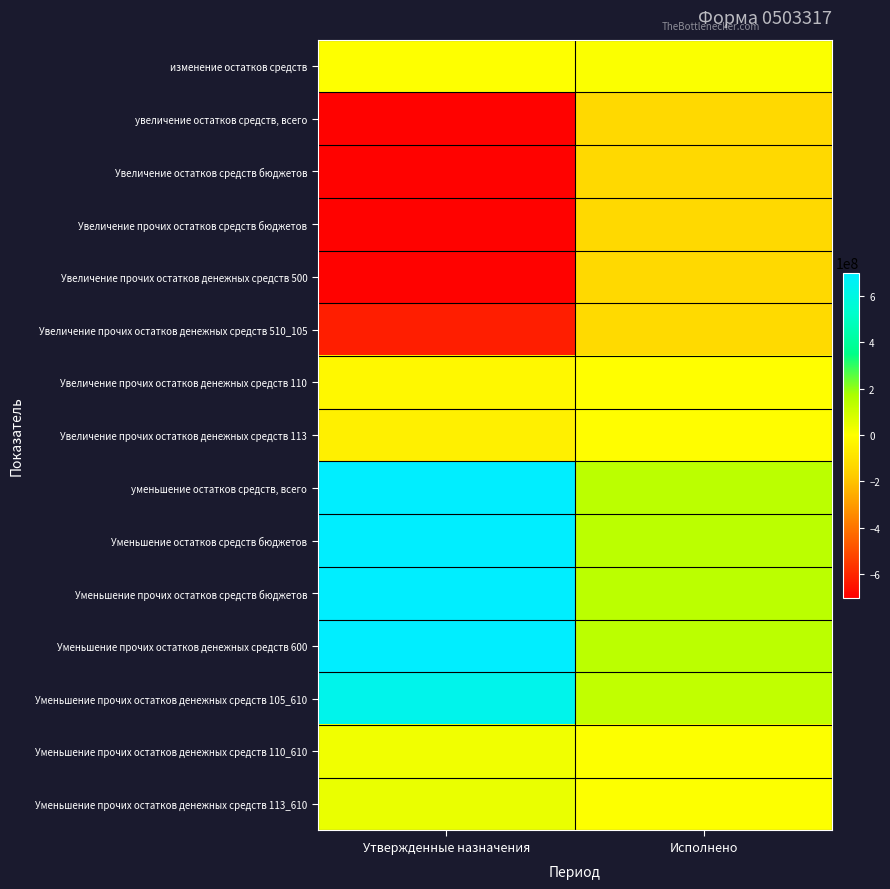

Reading right to left, transcribe all the data shown in this chart.

изменение остатков средств: Исполнено=6379699.5	Утвержденные назначения=2236674.7
увеличение остатков средств, всего: Исполнено=-131217182.0	Утвержденные назначения=-694006876.8
Увеличение остатков средств бюджетов: Исполнено=-131217182.0	Утвержденные назначения=-694006876.8
Увеличение прочих остатков средств бюджетов: Исполнено=-131217182.0	Утвержденные назначения=-694006876.8
Увеличение прочих остатков денежных средств 500: Исполнено=-131217182.0	Утвержденные назначения=-694006876.8
Увеличение прочих остатков денежных средств 510_105: Исполнено=-123422863.2	Утвержденные назначения=-619847391.9
Увеличение прочих остатков денежных средств 110: Исполнено=-2682563.2	Утвержденные назначения=-23868565.9
Увеличение прочих остатков денежных средств 113: Исполнено=-5111755.6	Утвержденные назначения=-50290919.0
уменьшение остатков средств, всего: Исполнено=137596881.5	Утвержденные назначения=700021860.5
Уменьшение остатков средств бюджетов: Исполнено=137596881.5	Утвержденные назначения=700021860.5
Уменьшение прочих остатков средств бюджетов: Исполнено=137596881.5	Утвержденные назначения=700021860.5
Уменьшение прочих остатков денежных средств 600: Исполнено=137596881.5	Утвержденные назначения=700021860.5
Уменьшение прочих остатков денежных средств 105_610: Исполнено=127683087.2	Утвержденные назначения=629121448.4
Уменьшение прочих остатков денежных средств 110_610: Исполнено=4758918.9	Утвержденные назначения=28739493.1
Уменьшение прочих остатков денежных средств 113_610: Исполнено=5154875.4	Утвержденные назначения=42160919.0